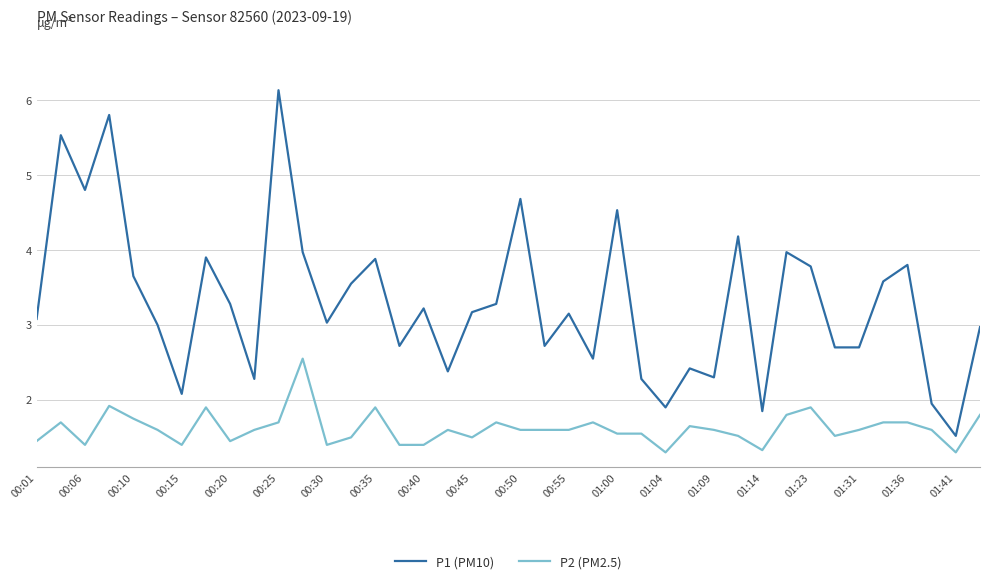

What is the smallest value displayed?

1.3